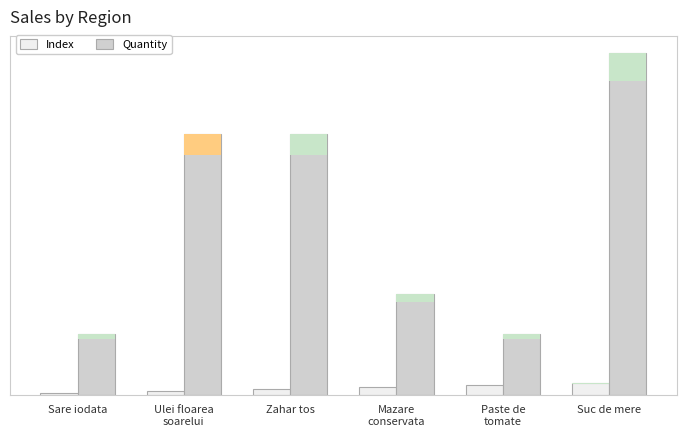

Reading left to right, what are all the values shown in this chart?

Index: Sare iodata=1	Ulei floarea
soarelui=2	Zahar tos=3	Mazare
conservata=4	Paste de
tomate=5	Suc de mere=6
Quantity: Sare iodata=30	Ulei floarea
soarelui=130	Zahar tos=130	Mazare
conservata=50	Paste de
tomate=30	Suc de mere=170